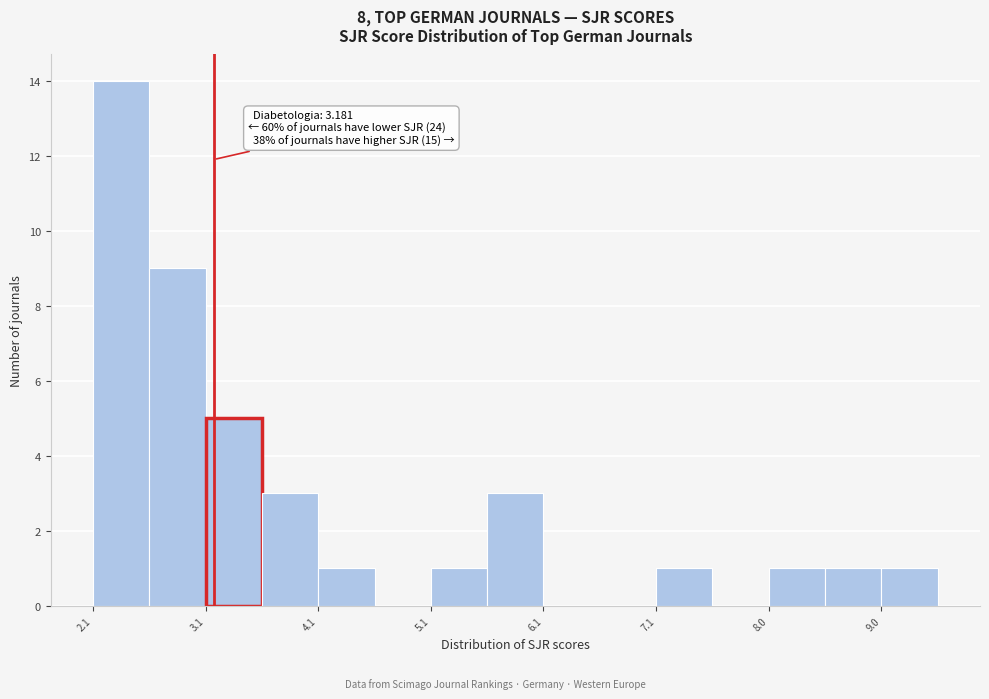

Over which range of the x-axis is the bar tallest?

2.1 to 2.6